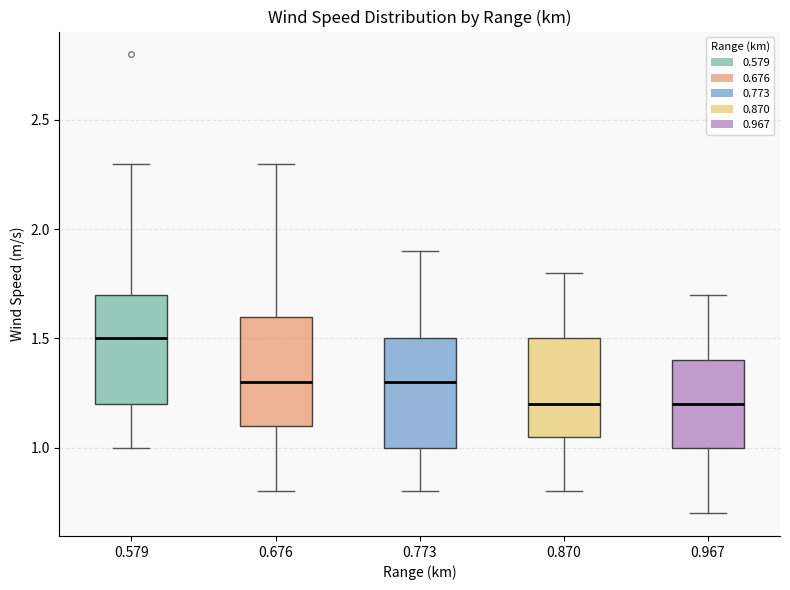

Reading left to right, read every box against the y-axis: the position of its median line, the range the box covers, and the ends of its whiskers. The values are not printed on the chart, so give them approximately, as read against the axis.

0.579: median 1.50, box 1.20 to 1.70, whiskers 1.00 to 2.30
0.676: median 1.30, box 1.10 to 1.60, whiskers 0.80 to 2.30
0.773: median 1.30, box 1.00 to 1.50, whiskers 0.80 to 1.90
0.870: median 1.20, box 1.05 to 1.50, whiskers 0.80 to 1.80
0.967: median 1.20, box 1.00 to 1.40, whiskers 0.70 to 1.70